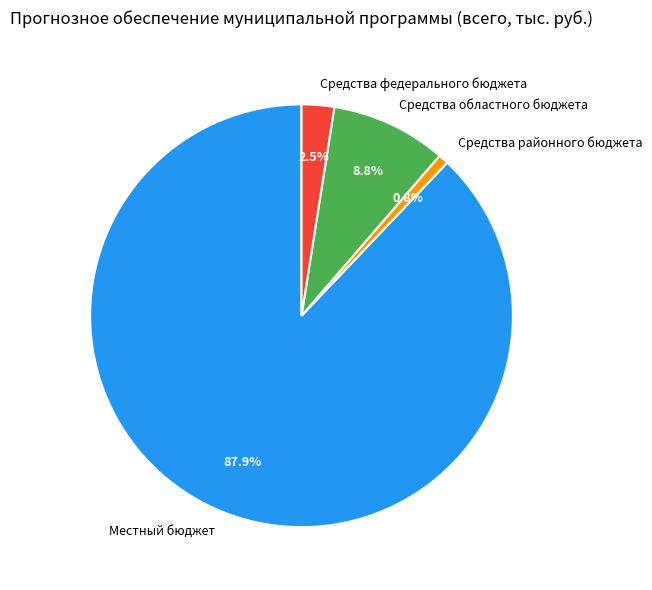

To the nearest percent, what is the average slice percentage?

25%